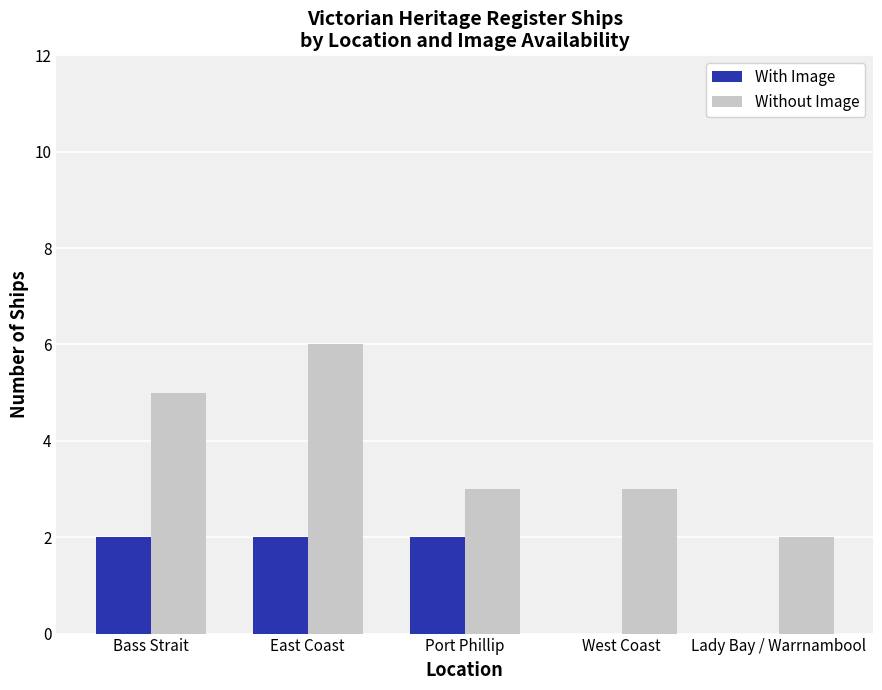

Reading left to right, extract all data points from this chart.

With Image: 2	2	2	0	0
Without Image: 5	6	3	3	2